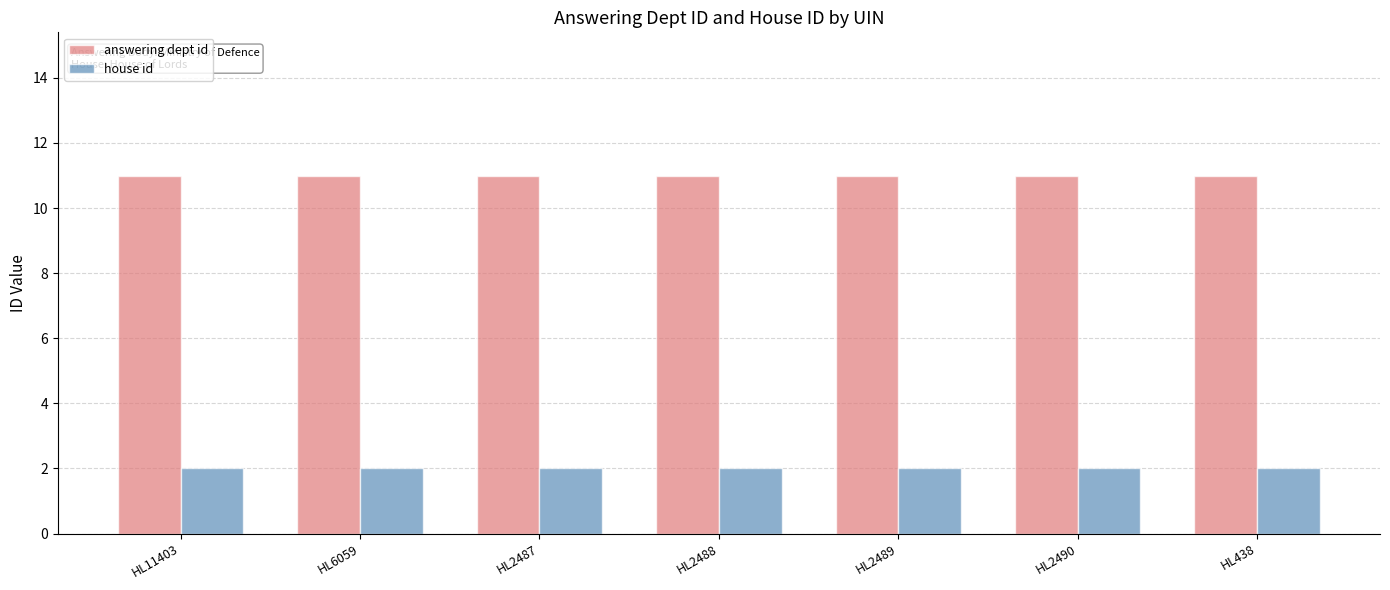

How many bars are there in each group?

2